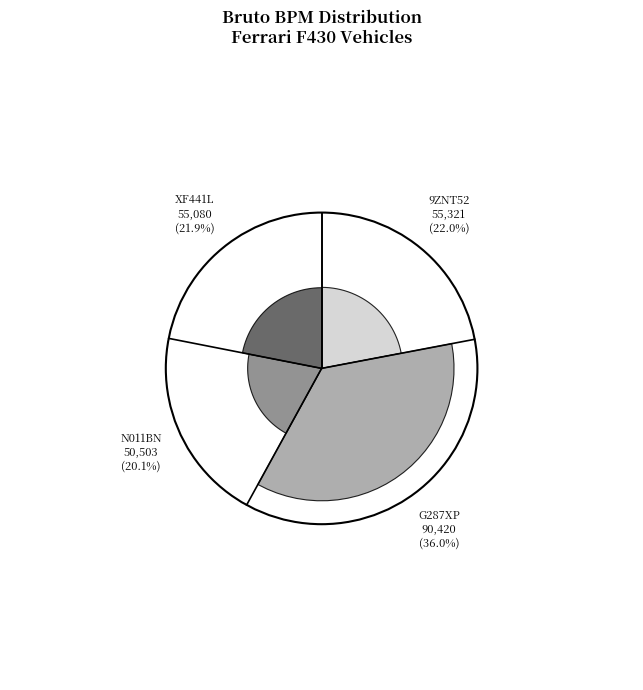

Count the number of slices in the pie.

4